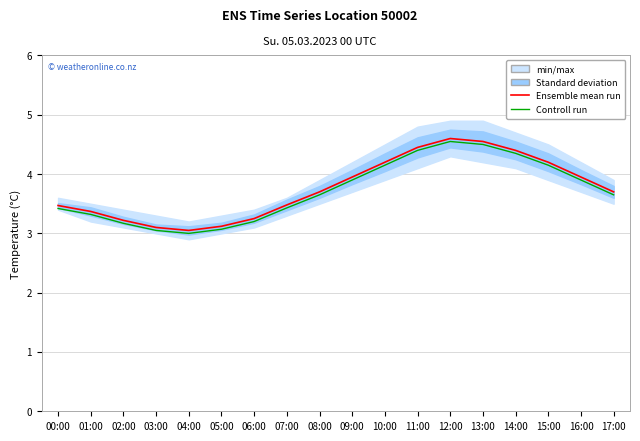

Where is Ensemble mean run nearest to the value 3?

04:00